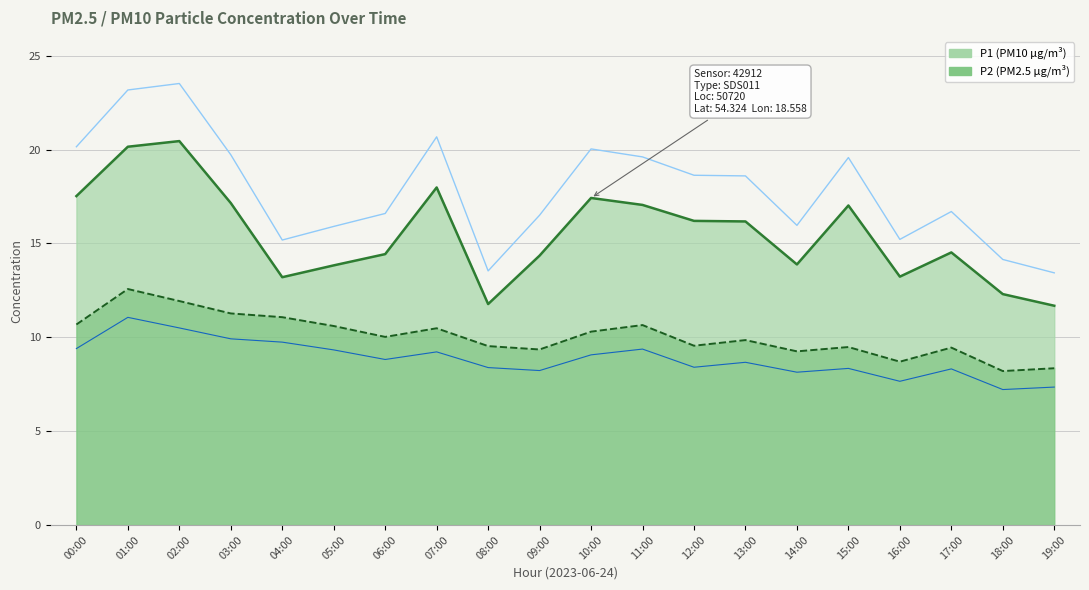

How many interior local peaks does the P1 series have?

5